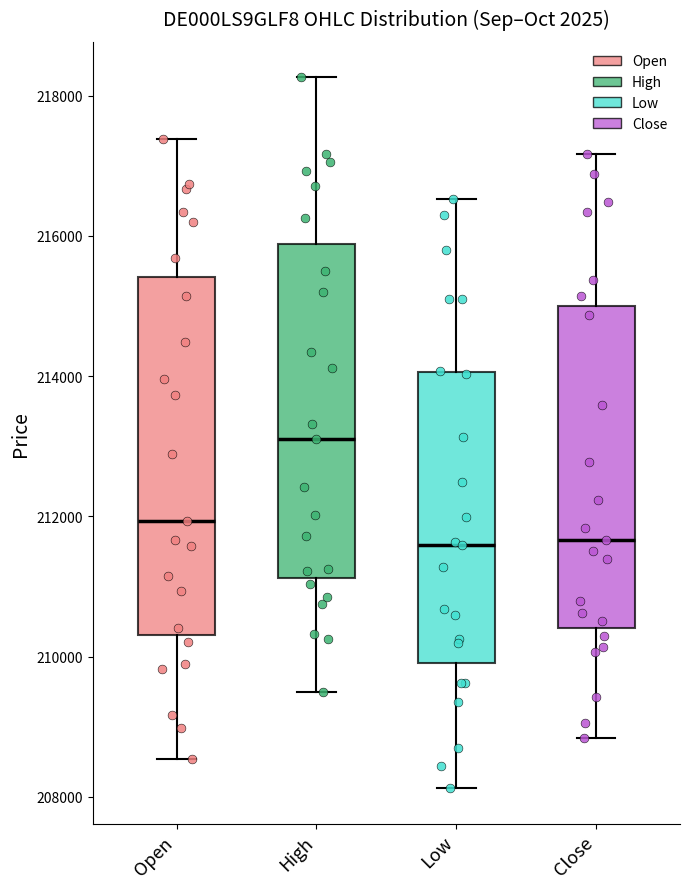

Reading left to right, transcribe this box plot: for each box, give where its median line is, the range the box spans, and where its two whiskers end, as read against the y-axis. The values are not printed on the chart, so give them approximately, as read against the axis.

Open: median 212000, box 210400 to 215400, whiskers 208600 to 217400
High: median 213200, box 211200 to 215800, whiskers 209400 to 218200
Low: median 211600, box 210000 to 214000, whiskers 208200 to 216600
Close: median 211600, box 210400 to 215000, whiskers 208800 to 217200